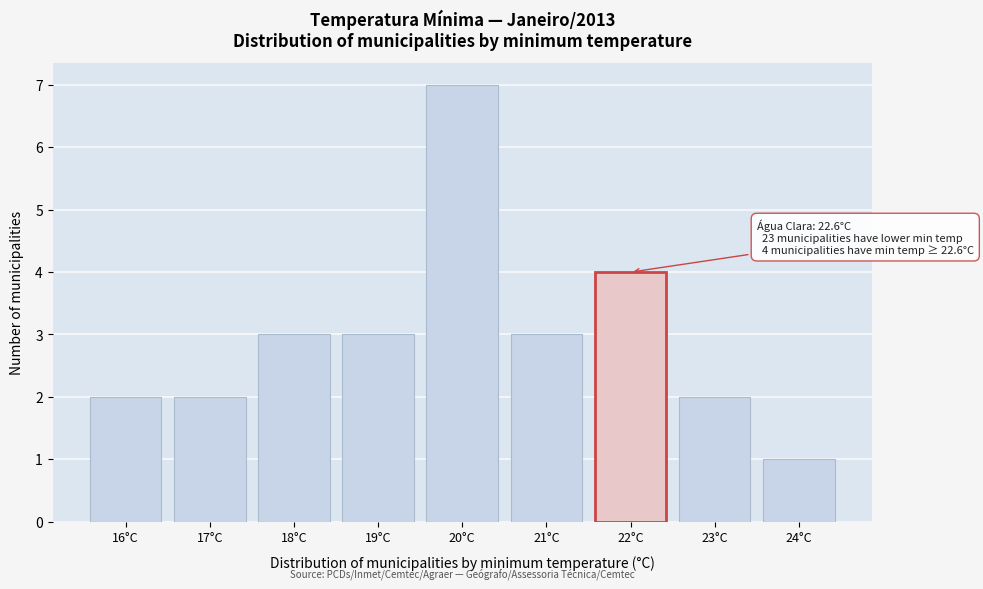

Reading left to right, extract all data points from this chart.

2	2	3	3	7	3	4	2	1